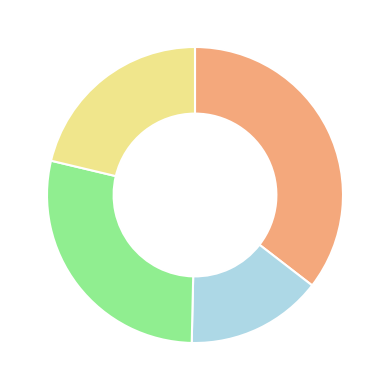

Is there any slice that represents more than half of the pie?

No